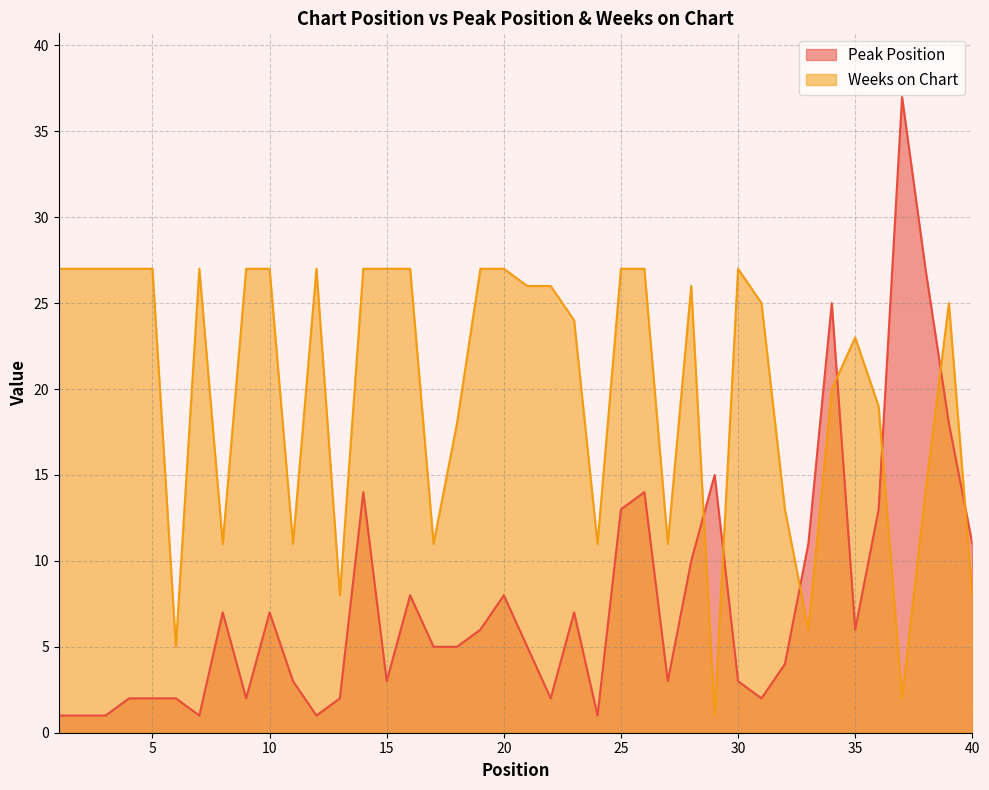

What is the spread (max minus min) of values at 31?

23